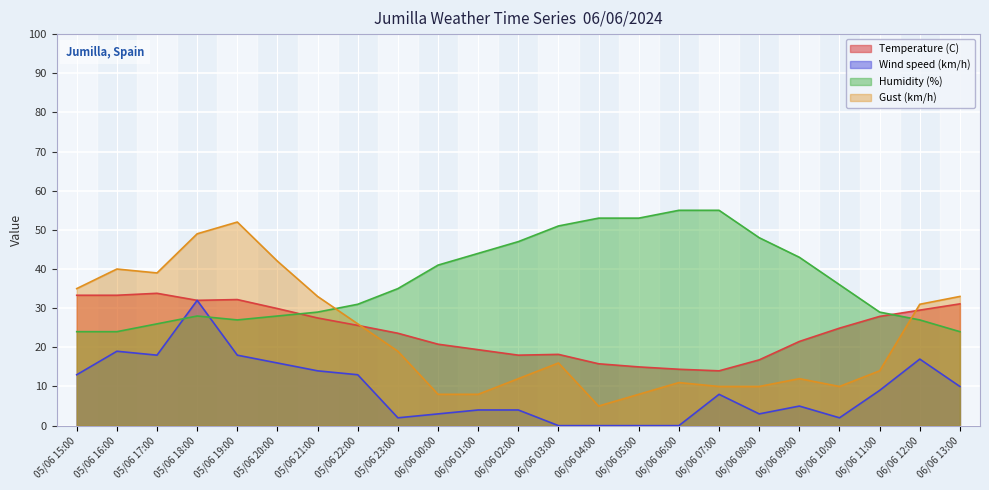

True or false: Temperature (C) and Wind speed (km/h) cross at least once.

False